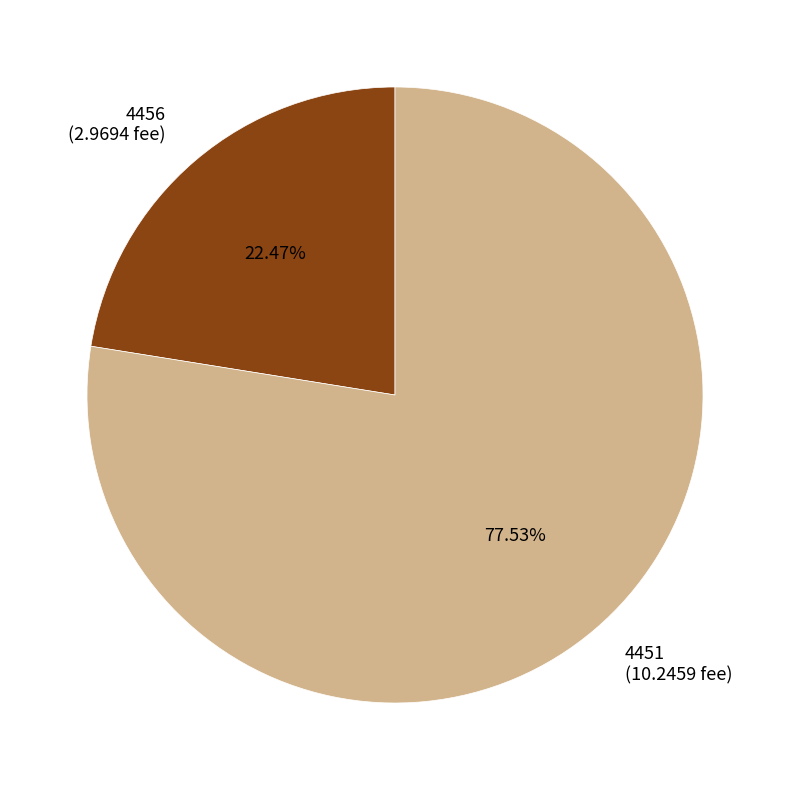

How many slices are in this pie chart?

2